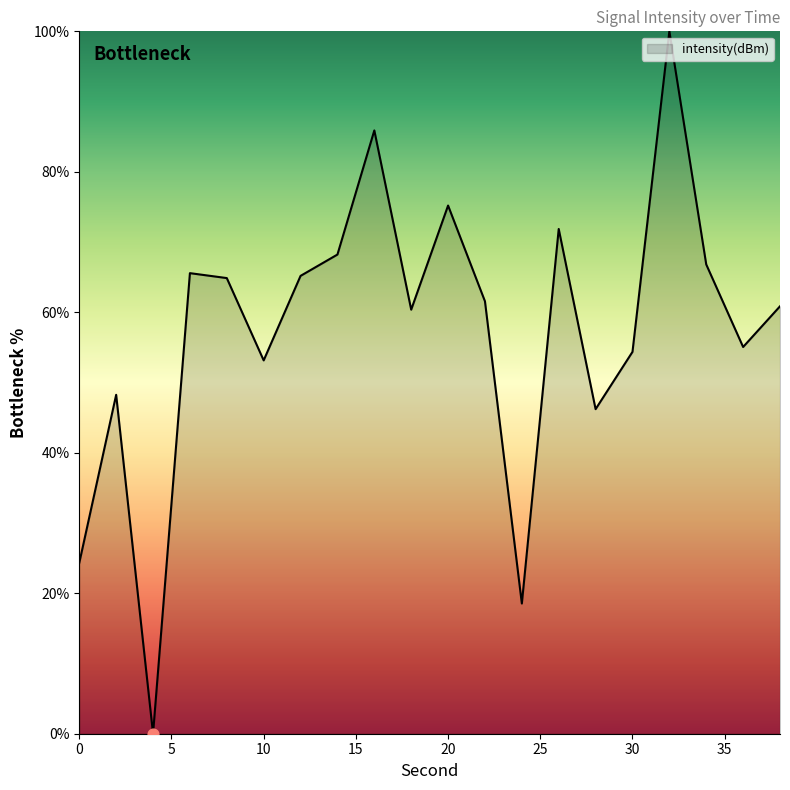

What is the difference between the maximum and minimum values?

100.0